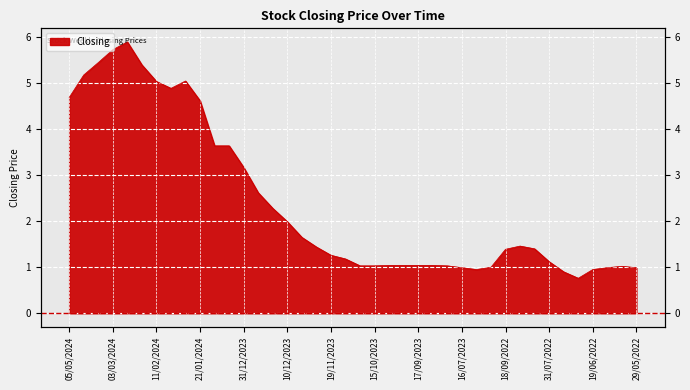

What is the average value?

2.4